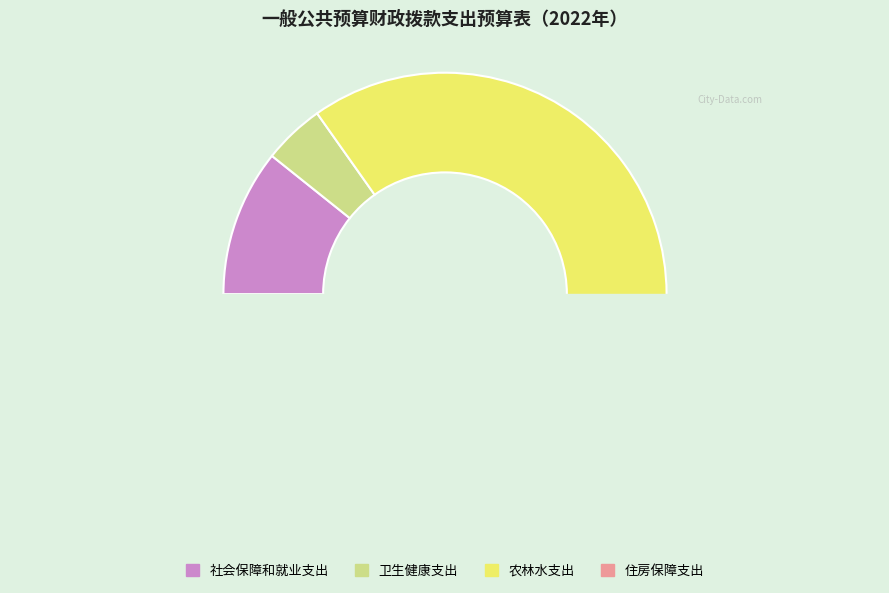

To the nearest percent, what is the combined percentage of 社会保障和就业支出 and 农林水支出?

90%